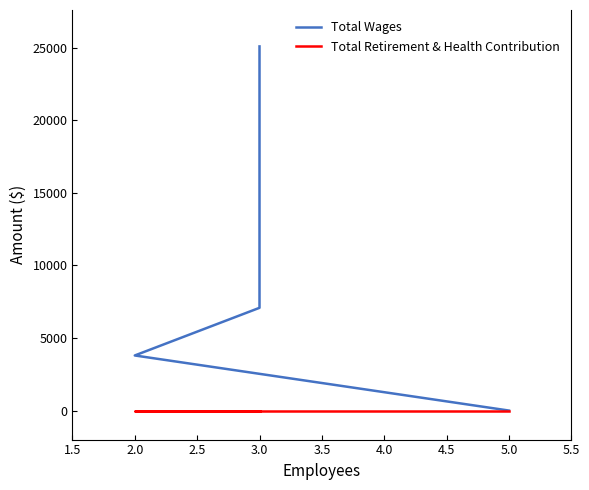

Rank the series by their maximum value, from highest to lowest.

Total Wages, Total Retirement & Health Contribution